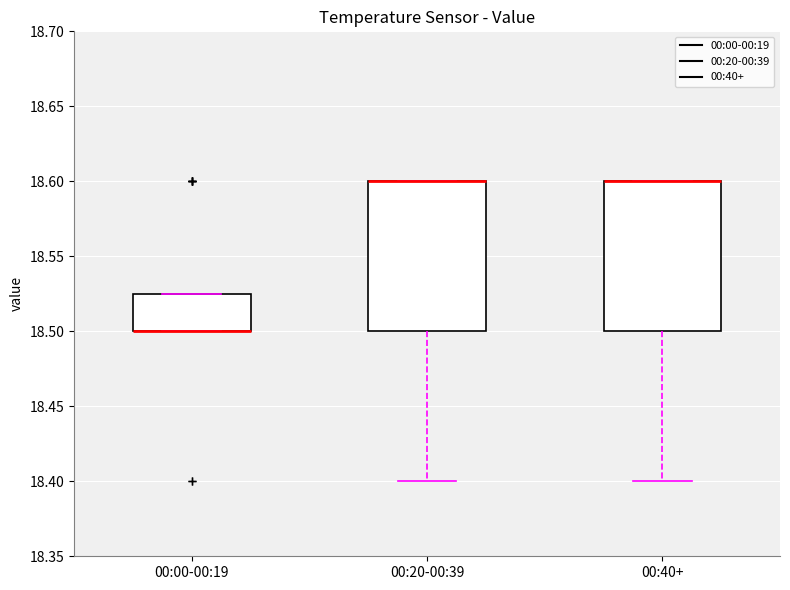

Reading left to right, read every box against the y-axis: the position of its median line, the range the box covers, and the ends of its whiskers. The values are not printed on the chart, so give them approximately, as read against the axis.

00:00-00:19: median 18.500 (drawn on the box's lower edge), box 18.500 to 18.525, whiskers 18.500 to 18.525
00:20-00:39: median 18.600 (drawn on the box's upper edge), box 18.500 to 18.600, whiskers 18.400 to 18.600
00:40+: median 18.600 (drawn on the box's upper edge), box 18.500 to 18.600, whiskers 18.400 to 18.600